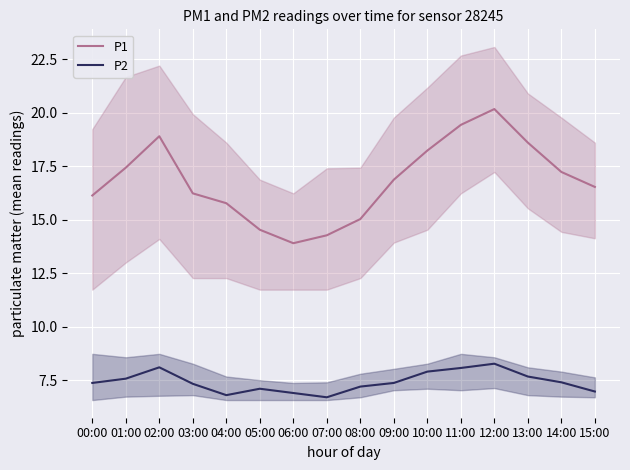

Is the value of P2 at 08:00 greater than the value of P1 at 00:00?

No